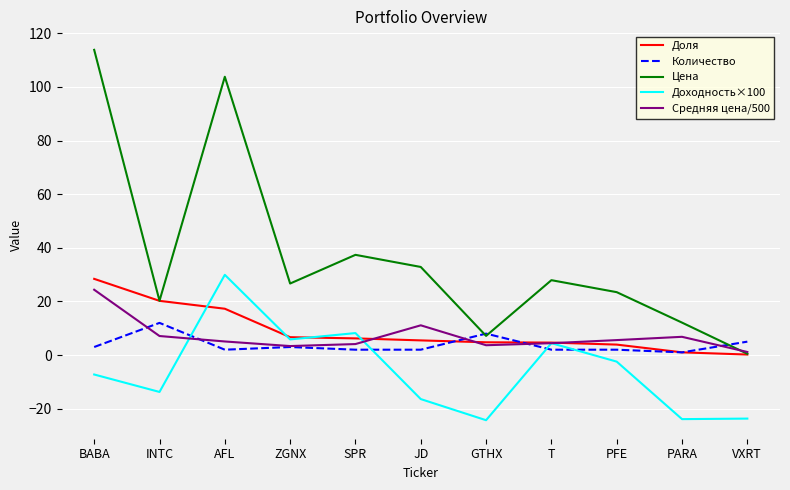

Is the value of Доходность×100 at PARA greater than the value of Количество at PFE?

No